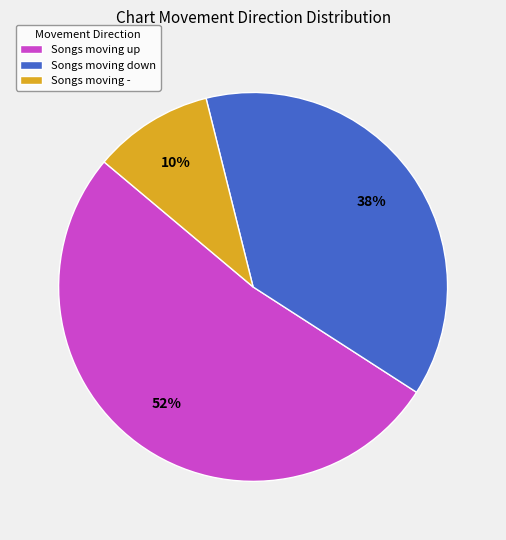

To the nearest percent, what percentage of the pie is Songs moving up?

52%